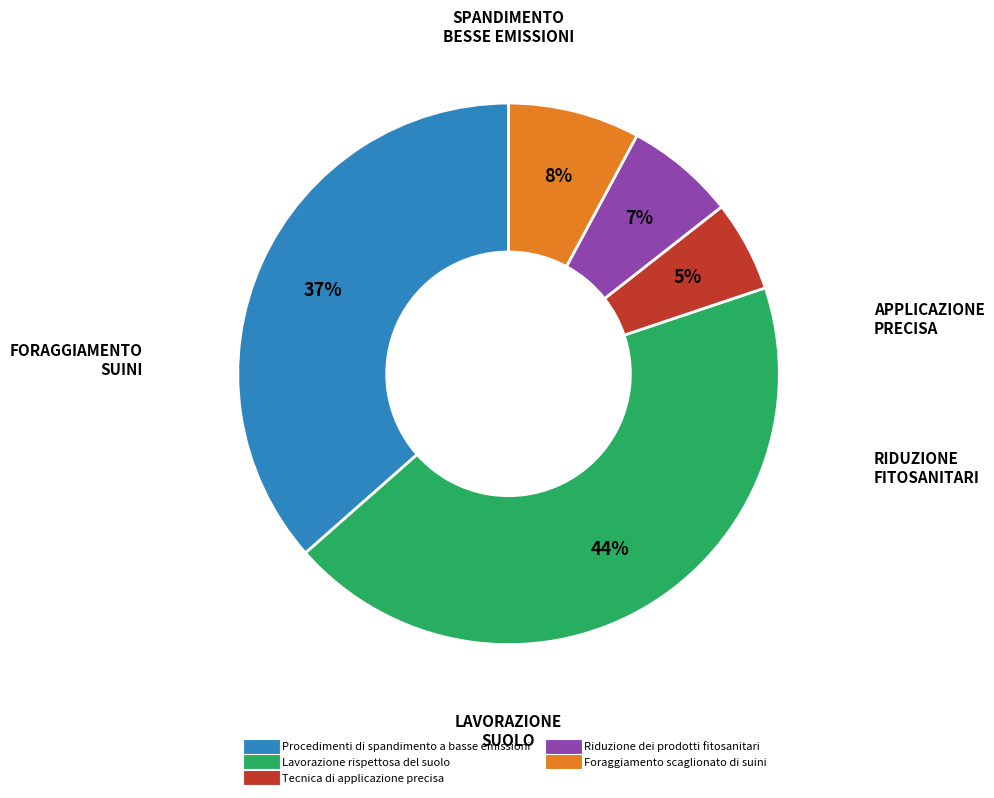

To the nearest percent, what is the difference between the Foraggiamento scaglionato di suini and Procedimenti di spandimento a basse emissioni slice percentages?

29%